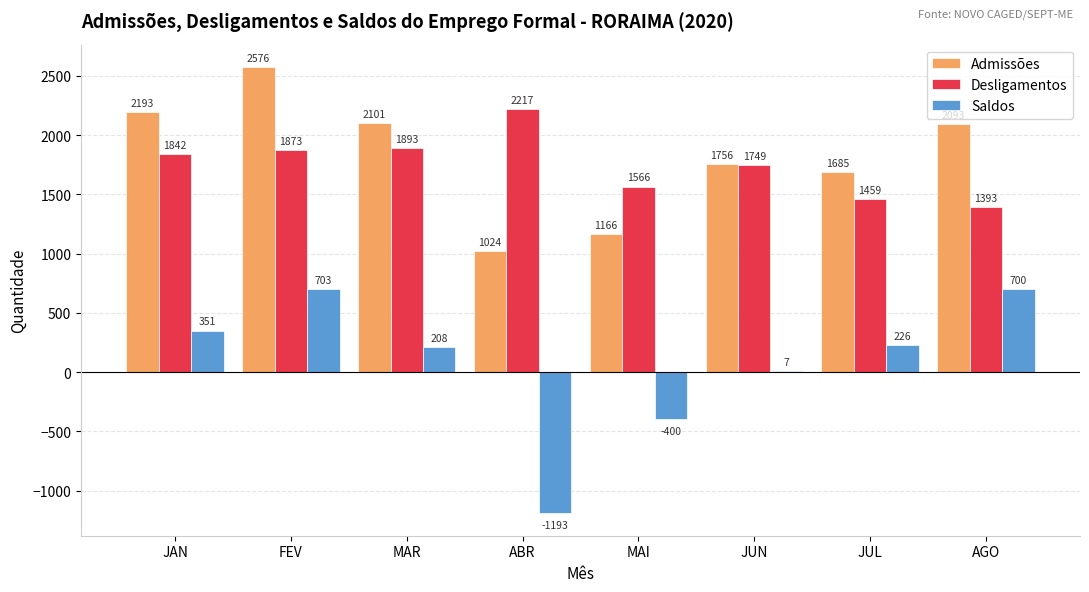

What is the total value across all series at MAR?

4202